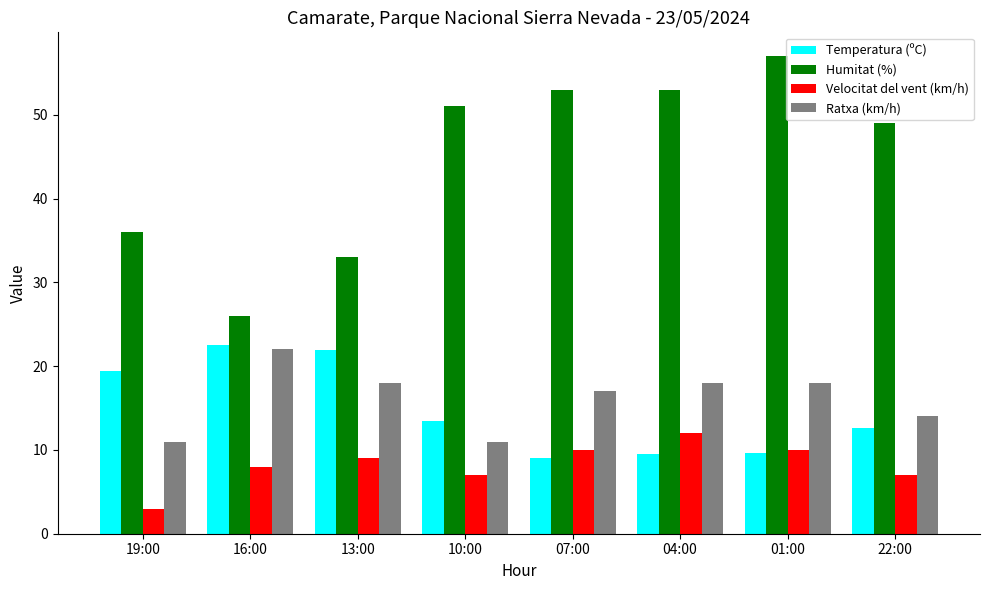

What value does the Humitat (%) series have at 16:00?

26.0